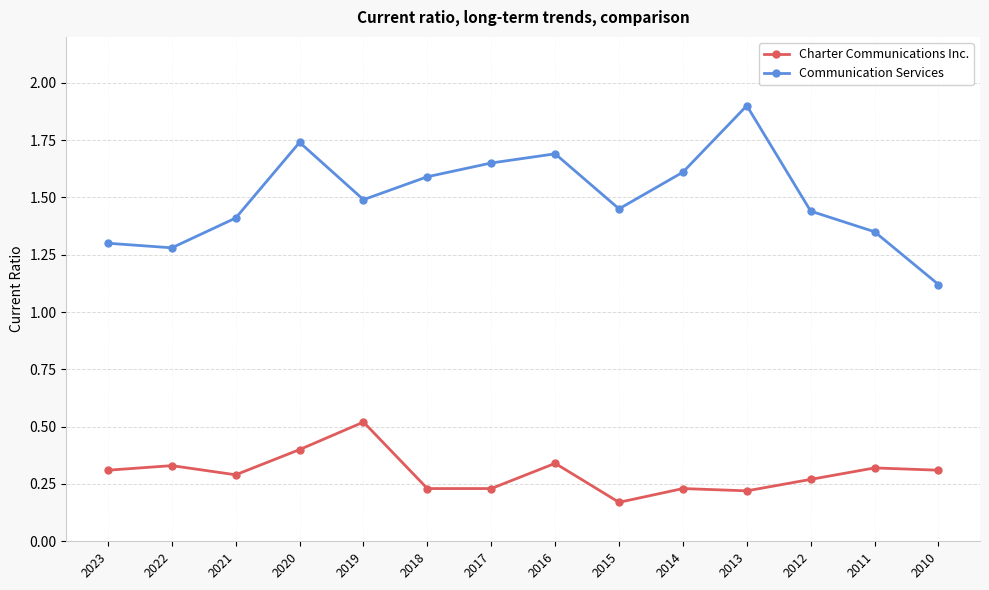

True or false: Communication Services has a value of 1.9 at 2013.

True